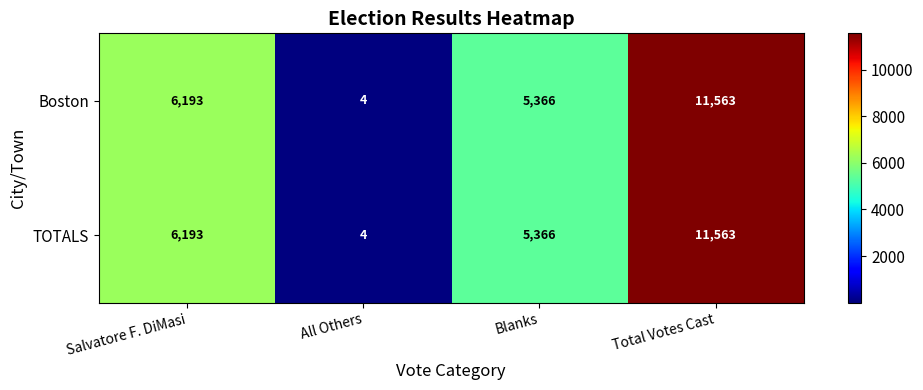

What is the total value across all series at Total Votes Cast?

23126